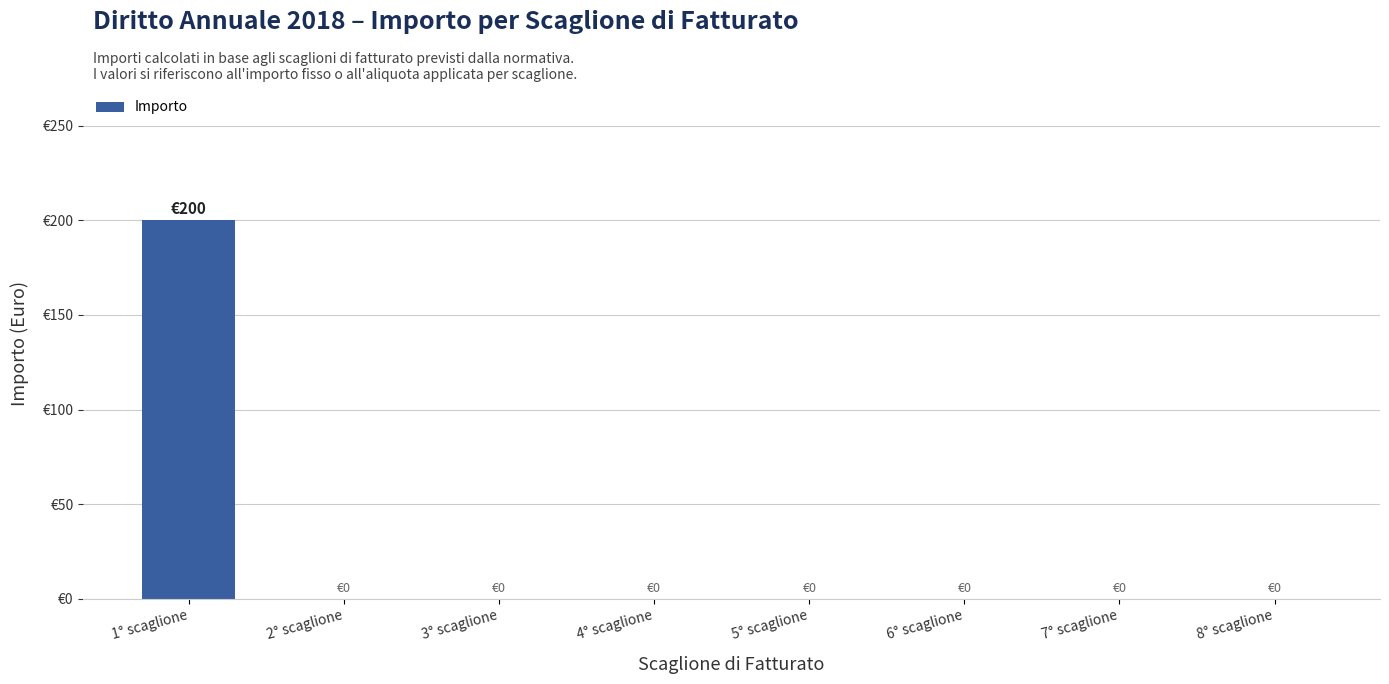

What position from the left is 6° scaglione?

6